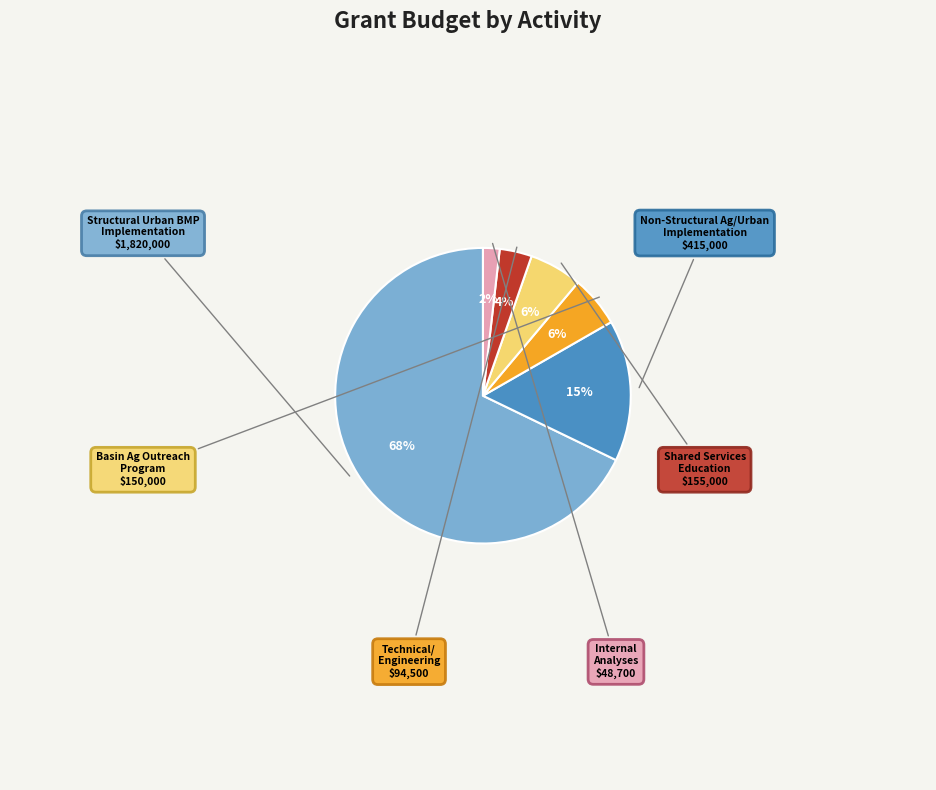

Do Internal Analyses and Technical/ Engineering together represent more than half of the pie?

No